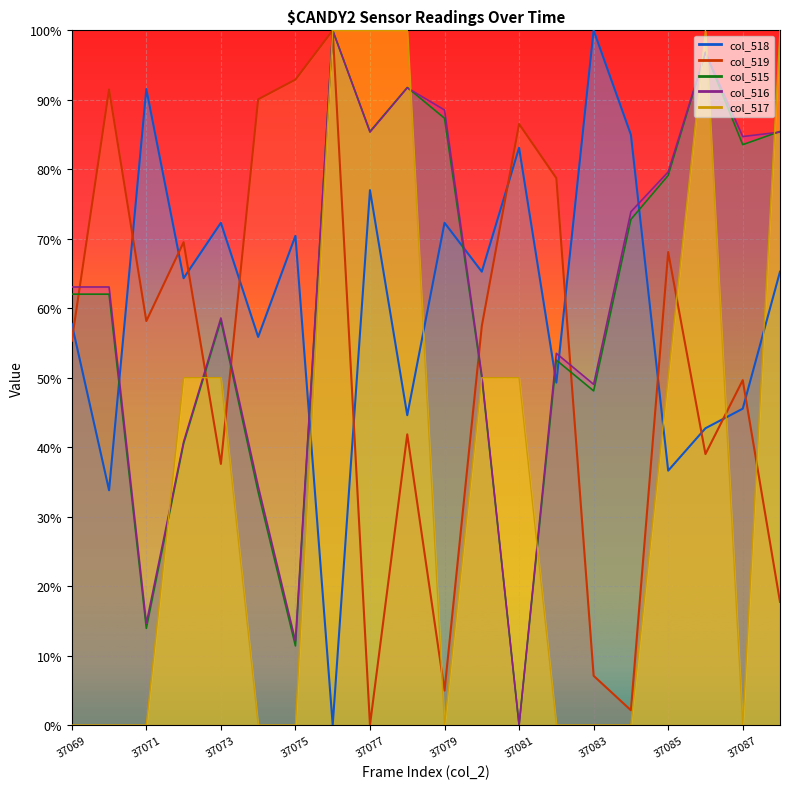

Where is the first local maximum for col_516?

37073